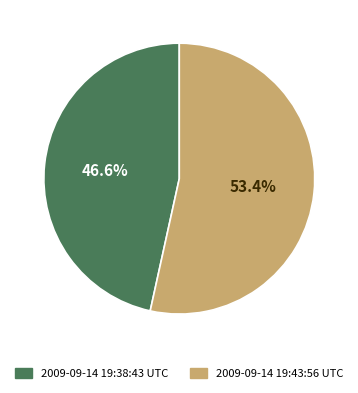

Approximately how many times larger is the value at 2009-09-14 19:43:56 UTC compared to 2009-09-14 19:38:43 UTC?

1.1